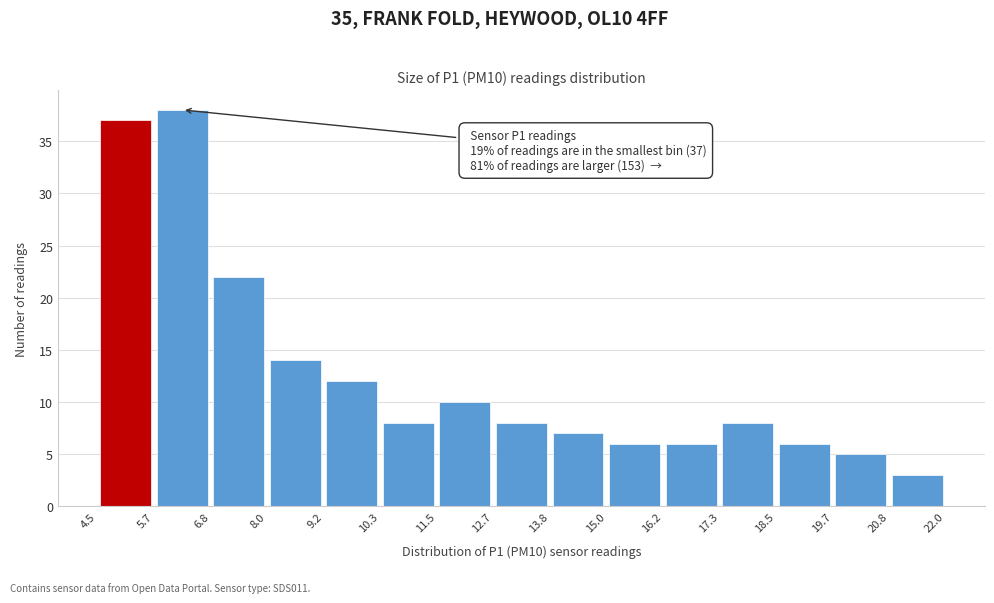

Over which range of the x-axis is the bar tallest?

5.7 to 6.8